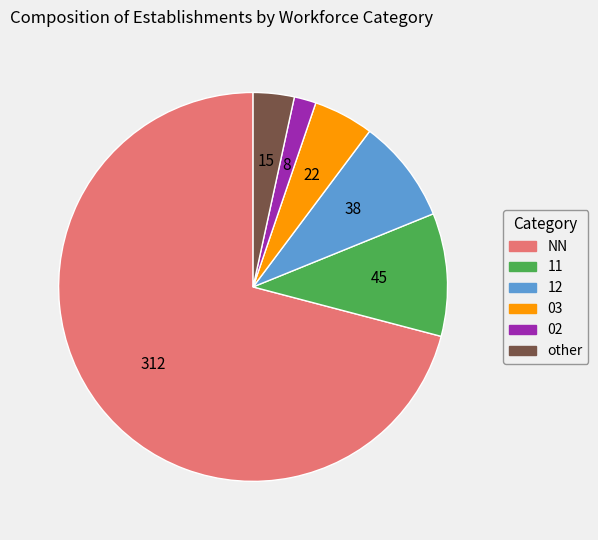

Which category has the biggest portion of the pie?

NN